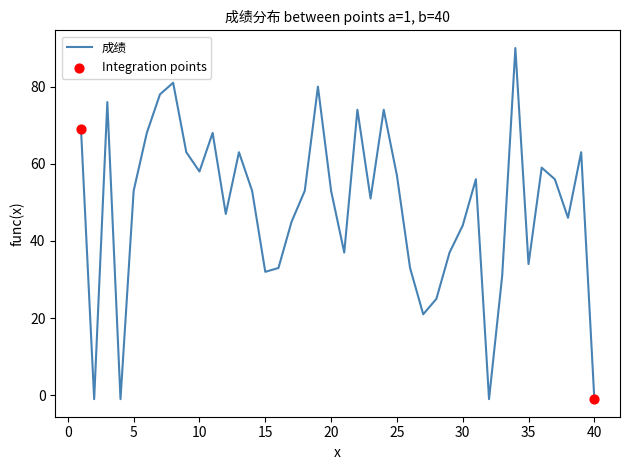

What is the maximum value shown in the chart?

90